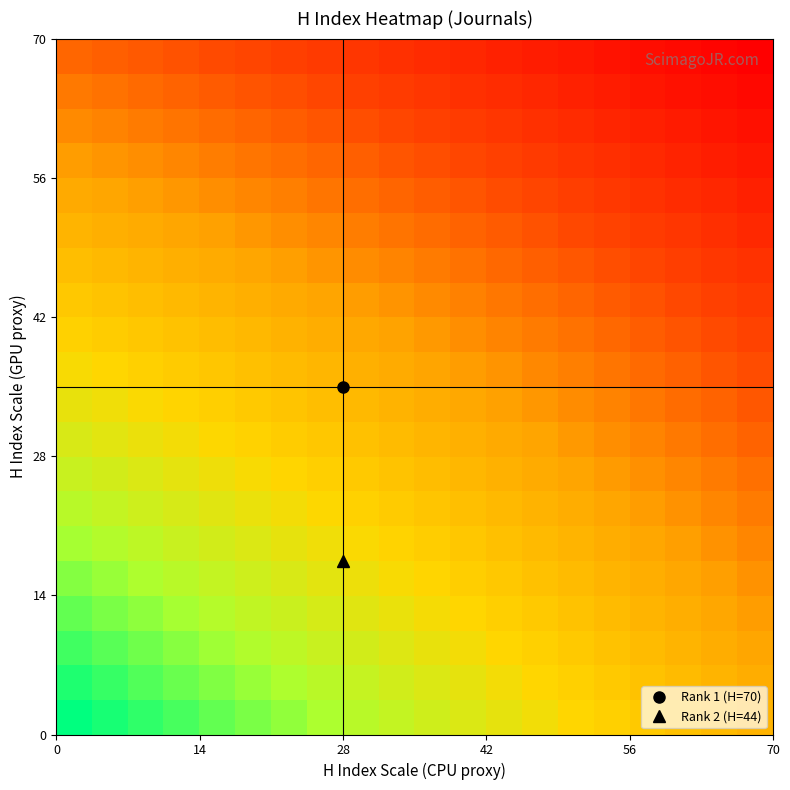

How many series are shown in this chart?

20